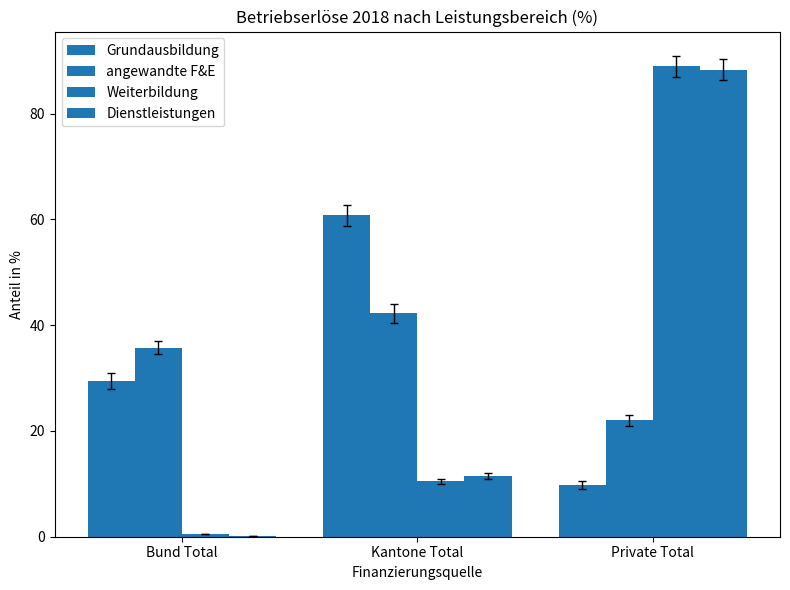

The Weiterbildung series shows 10.5 at Kantone Total. True or false?

True